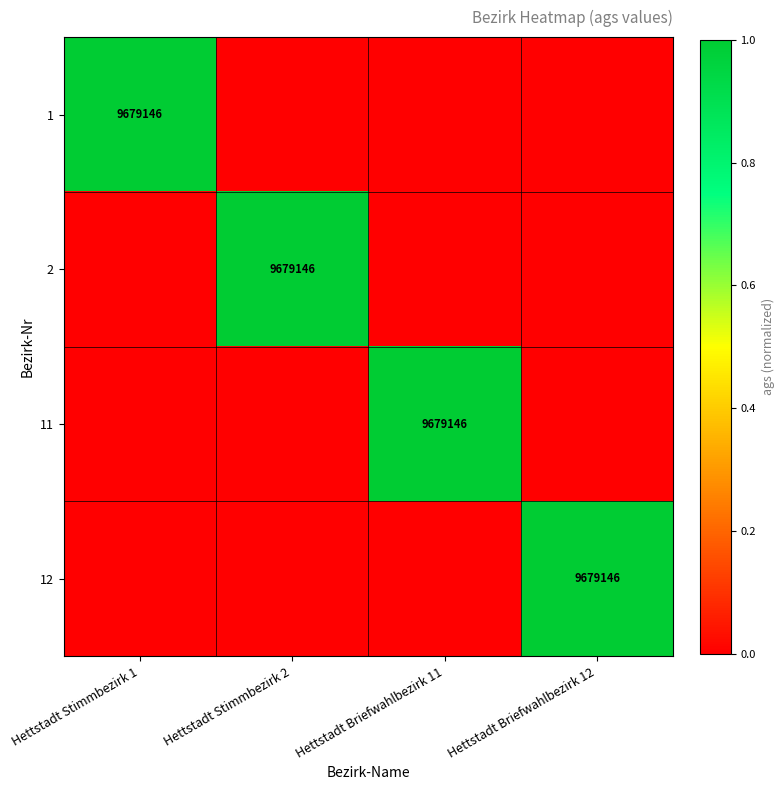

What is the difference between the maximum and minimum values in the 1 series?

1